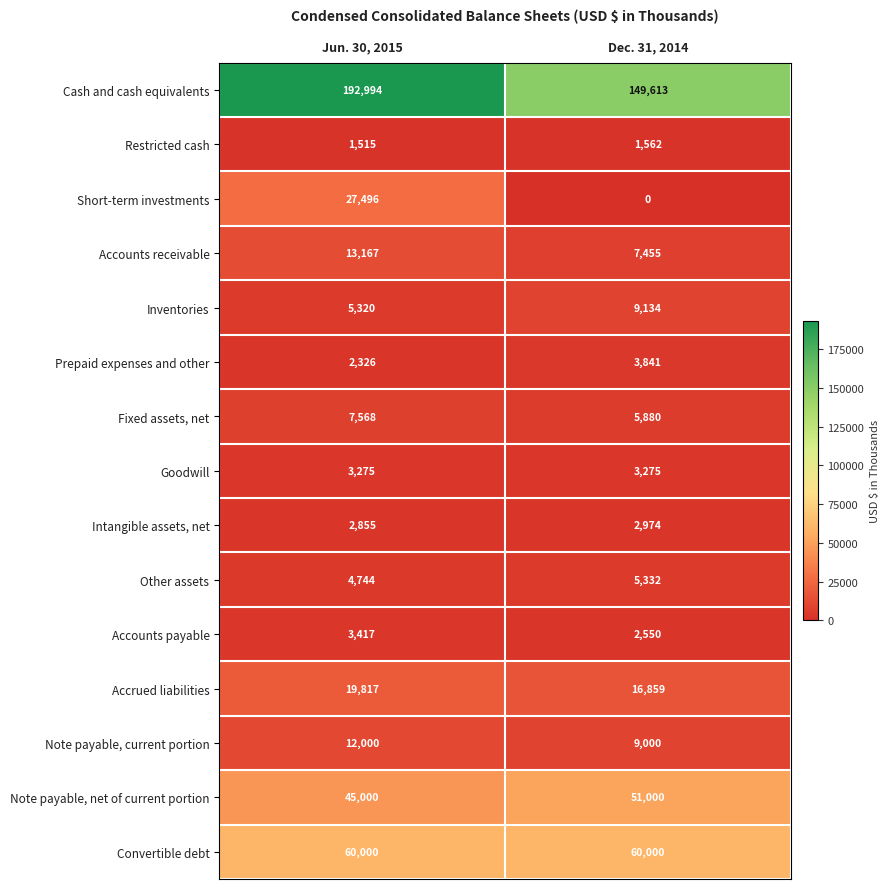

What is the average value of the Short-term investments series?

13748